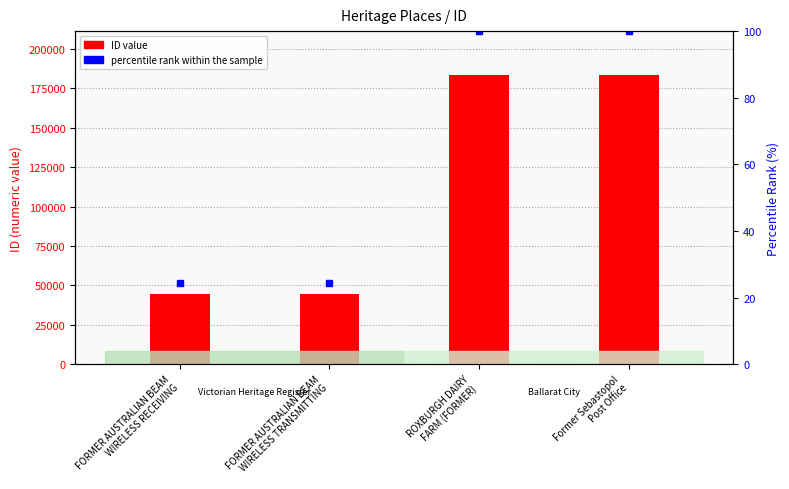

Is it true that ID equals 58247.4 at FORMER AUSTRALIAN BEAM
WIRELESS RECEIVING?

False